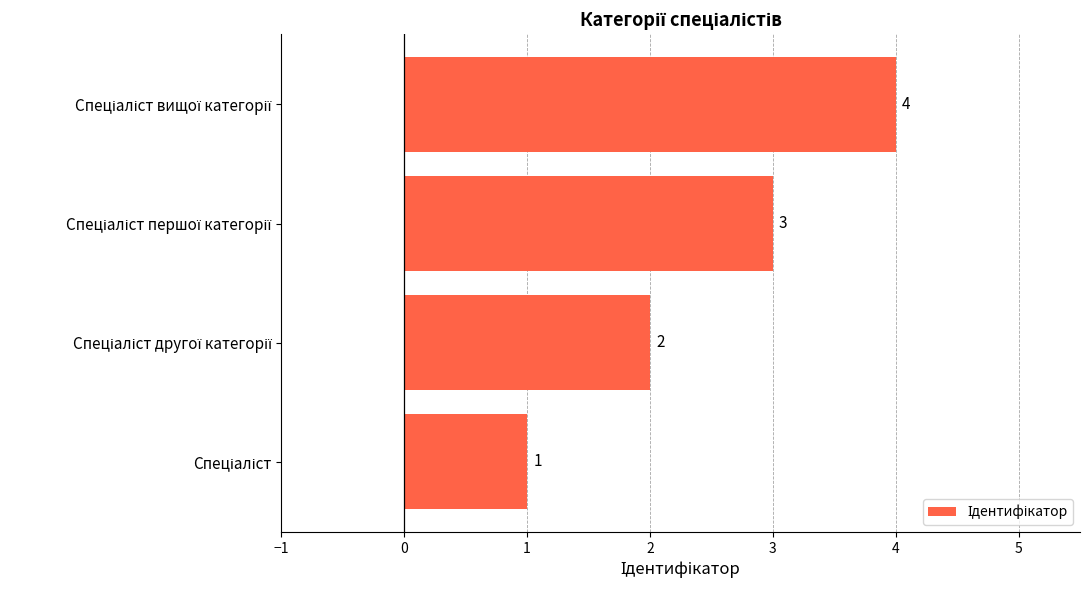

What is the greatest value displayed?

4